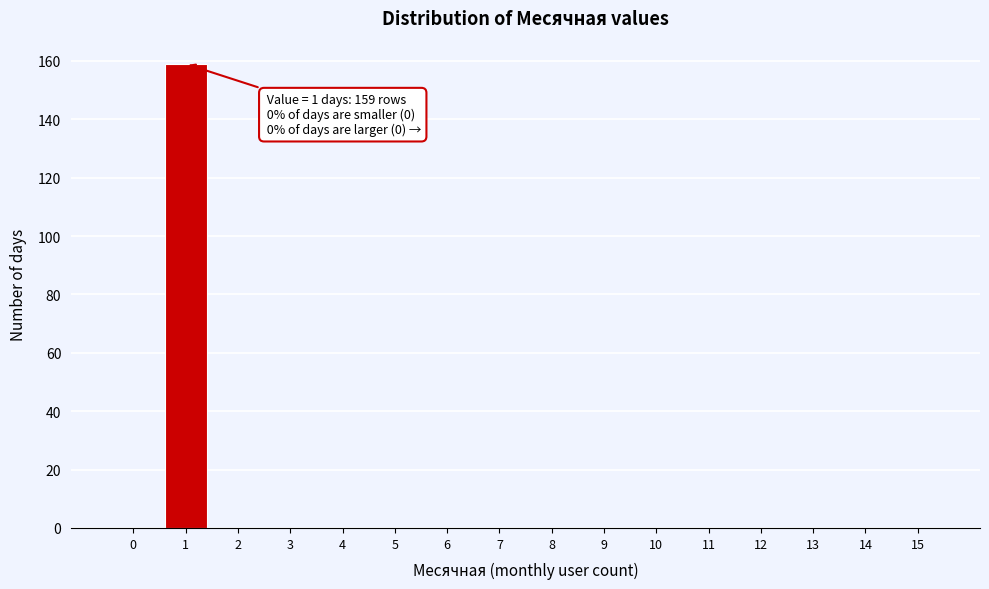

What is the sum of all values?

159